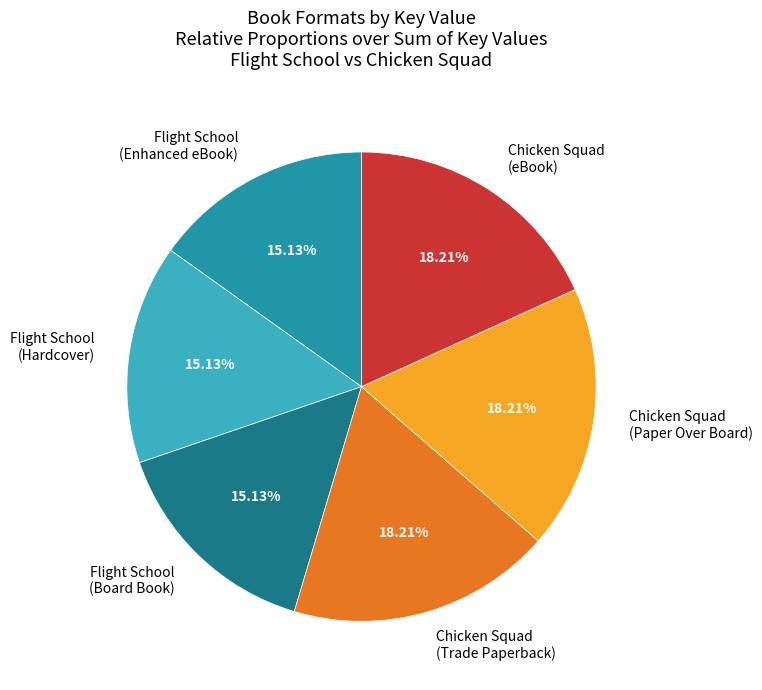

How many segments does this pie chart have?

6